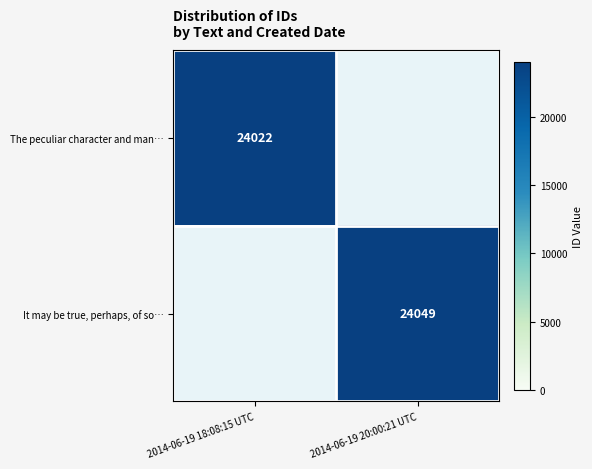

Is the value of It may be true, perhaps, of so… at 2014-06-19 20:00:21 UTC greater than the value of The peculiar character and man… at 2014-06-19 18:08:15 UTC?

Yes